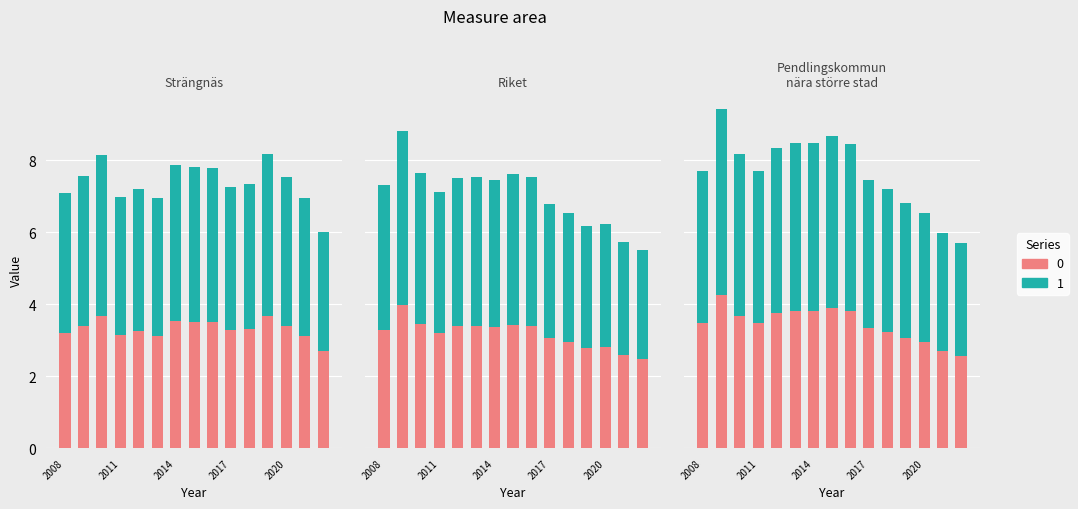

What is the difference between the maximum and minimum values in the Riket series?

1.8